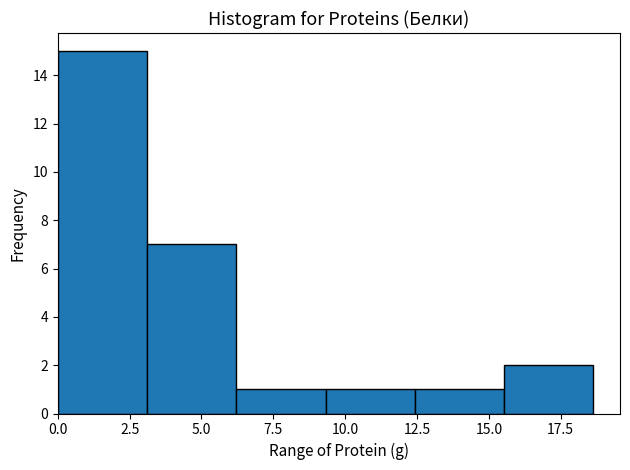

Over which range of the x-axis is the bar tallest?

0.0 to 3.0